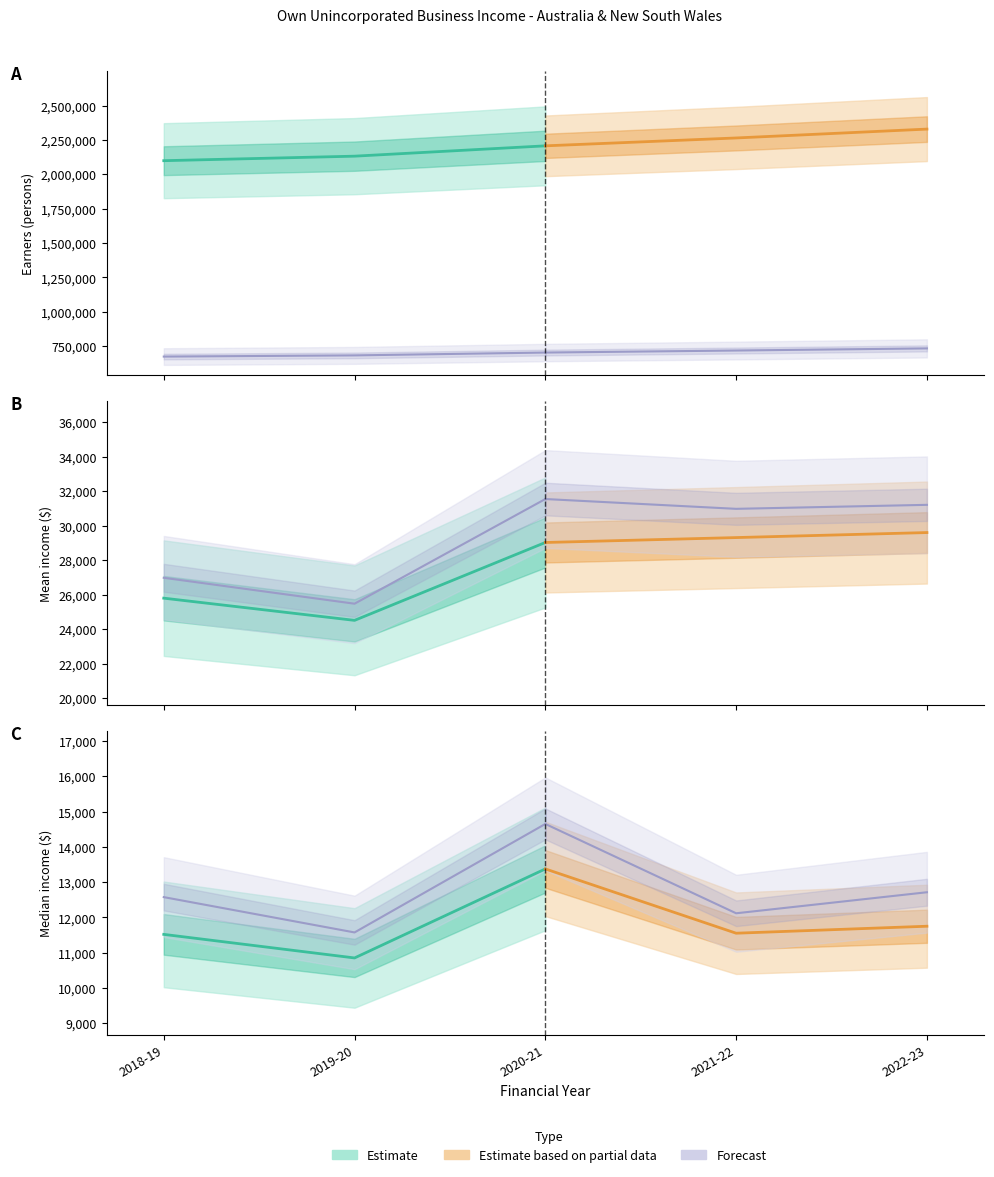

How many lines are shown in the chart?

3